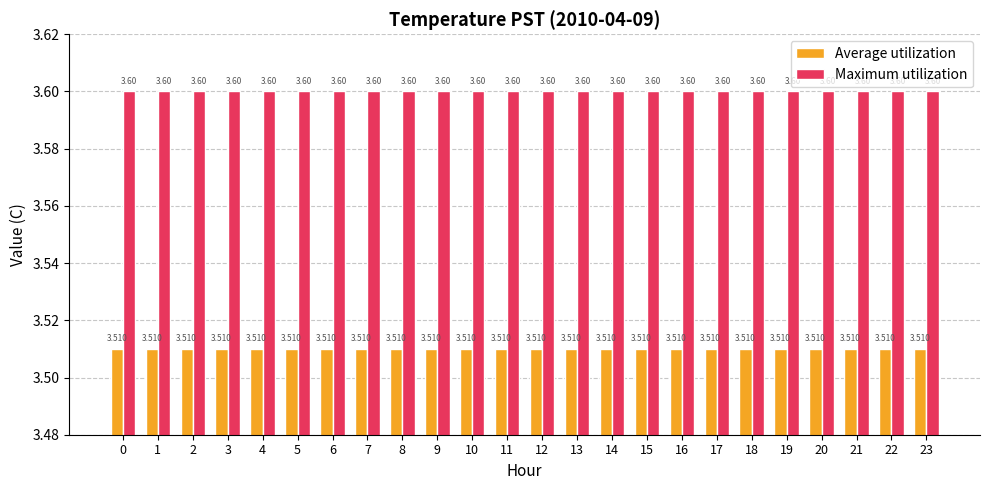

What is the value of the Average utilization bar at the 11th from the left?

3.5